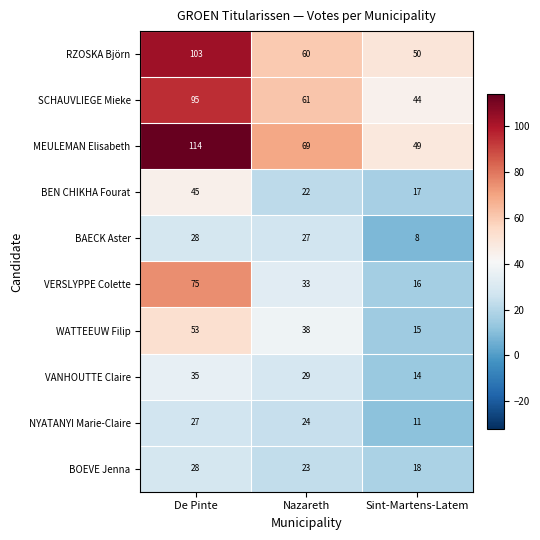

Reading left to right, list all the values displayed in this chart.

RZOSKA Björn: De Pinte=103	Nazareth=60	Sint-Martens-Latem=50
SCHAUVLIEGE Mieke: De Pinte=95	Nazareth=61	Sint-Martens-Latem=44
MEULEMAN Elisabeth: De Pinte=114	Nazareth=69	Sint-Martens-Latem=49
BEN CHIKHA Fourat: De Pinte=45	Nazareth=22	Sint-Martens-Latem=17
BAECK Aster: De Pinte=28	Nazareth=27	Sint-Martens-Latem=8
VERSLYPPE Colette: De Pinte=75	Nazareth=33	Sint-Martens-Latem=16
WATTEEUW Filip: De Pinte=53	Nazareth=38	Sint-Martens-Latem=15
VANHOUTTE Claire: De Pinte=35	Nazareth=29	Sint-Martens-Latem=14
NYATANYI Marie-Claire: De Pinte=27	Nazareth=24	Sint-Martens-Latem=11
BOEVE Jenna: De Pinte=28	Nazareth=23	Sint-Martens-Latem=18